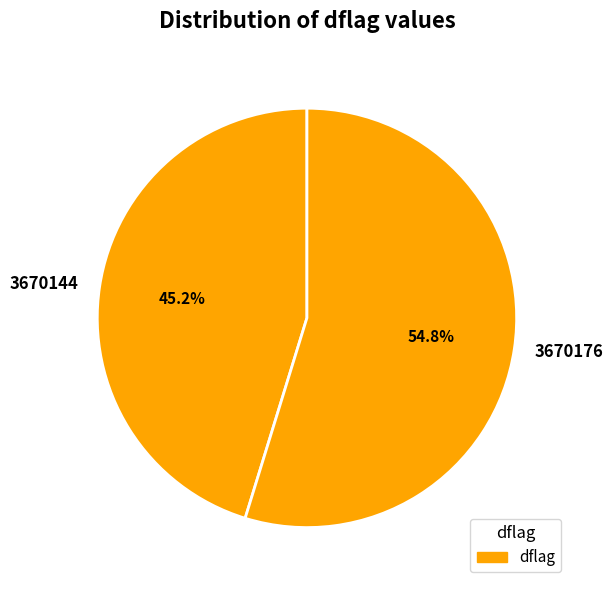

How many slices are in this pie chart?

2